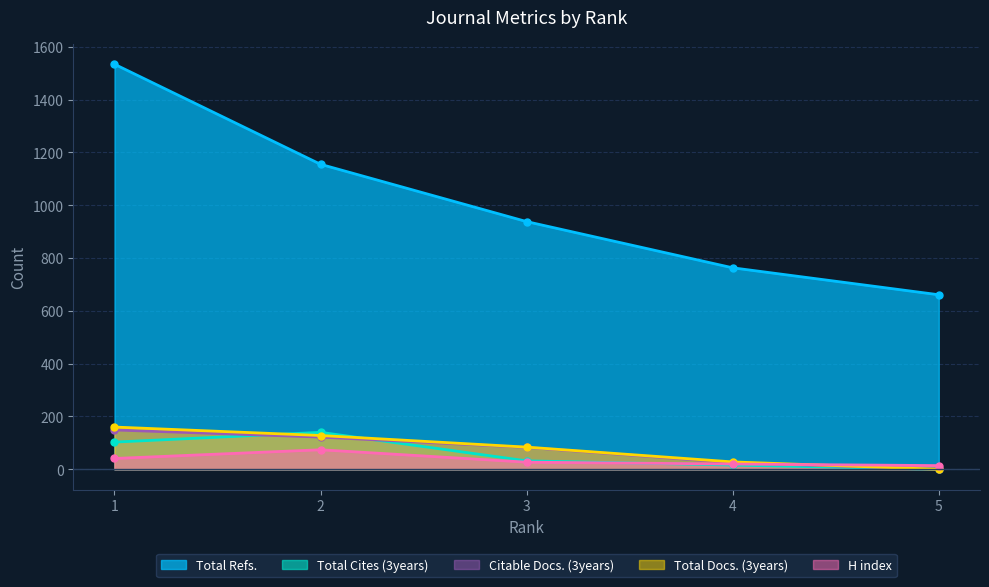

What value does the Citable Docs. (3years) series have at 3, to the nearest 5?

85